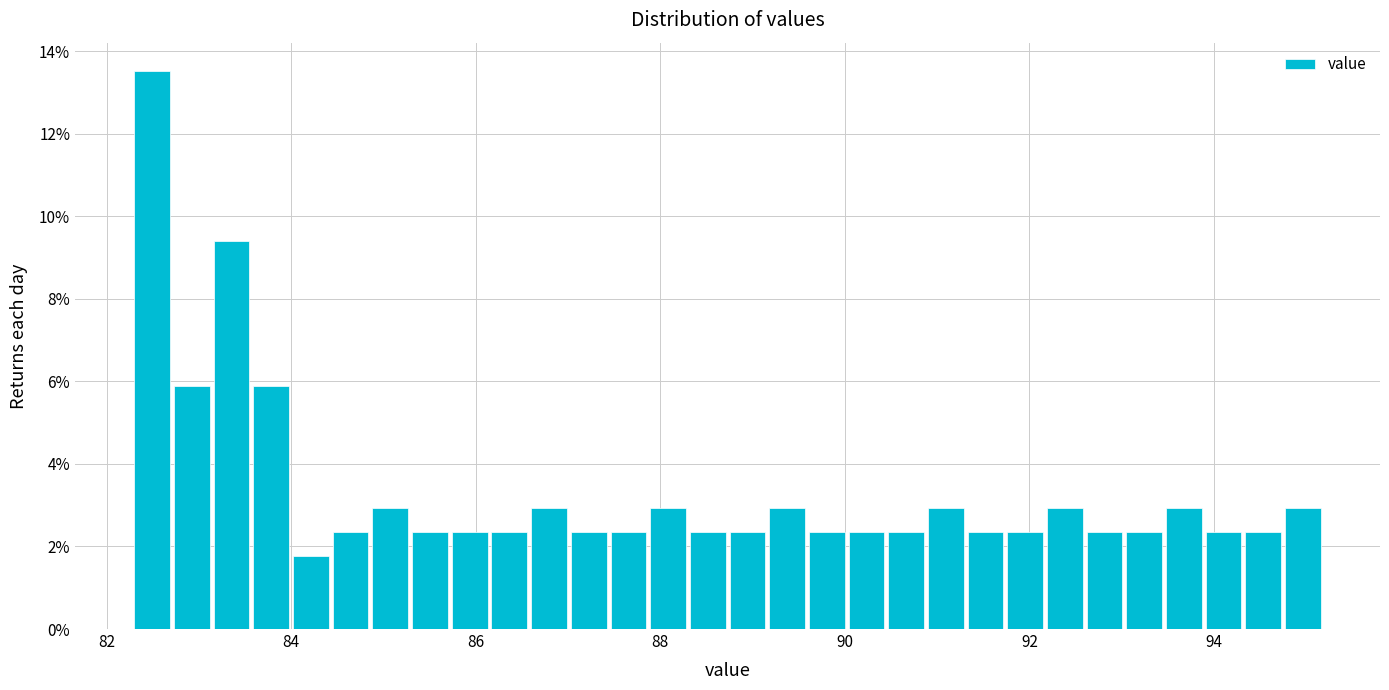

Around what value on the x-axis is the tallest bar? Give the approximate position of its centre, as read against the axis.

82.4